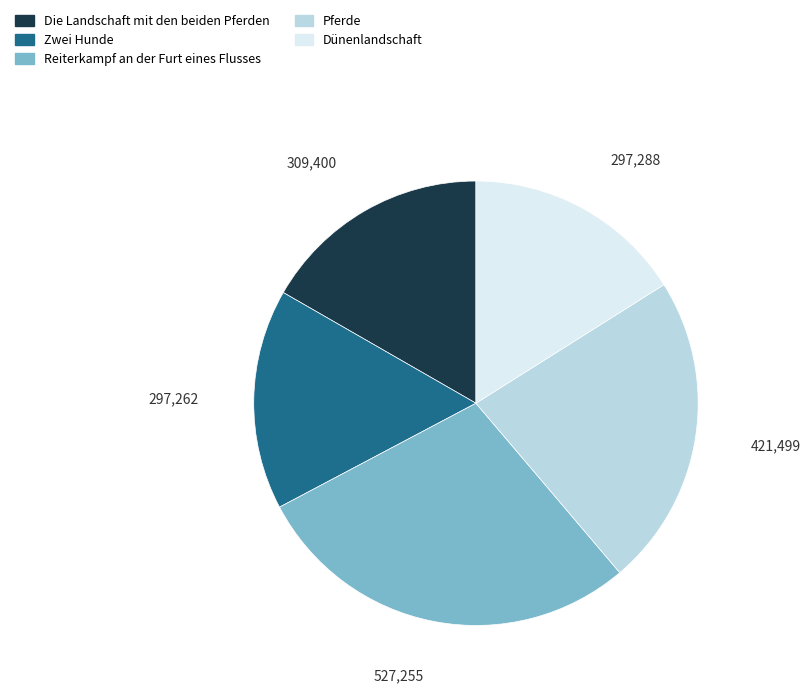

True or false: Zwei Hunde accounts for 27% of the total.

False